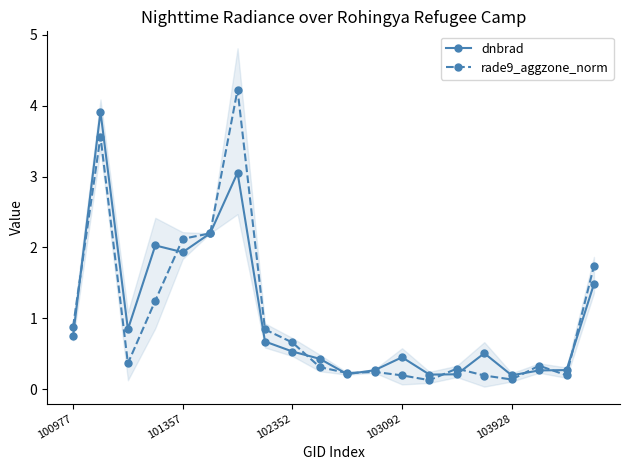

Read the dnbrad value at 101357.

1.9